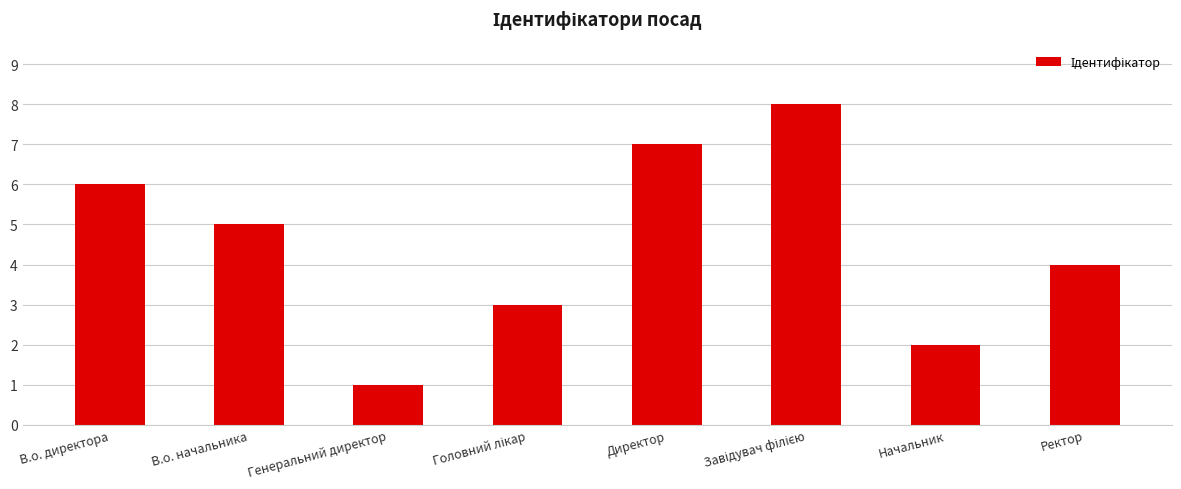

Which category has the lowest value across all series?

Генеральний директор